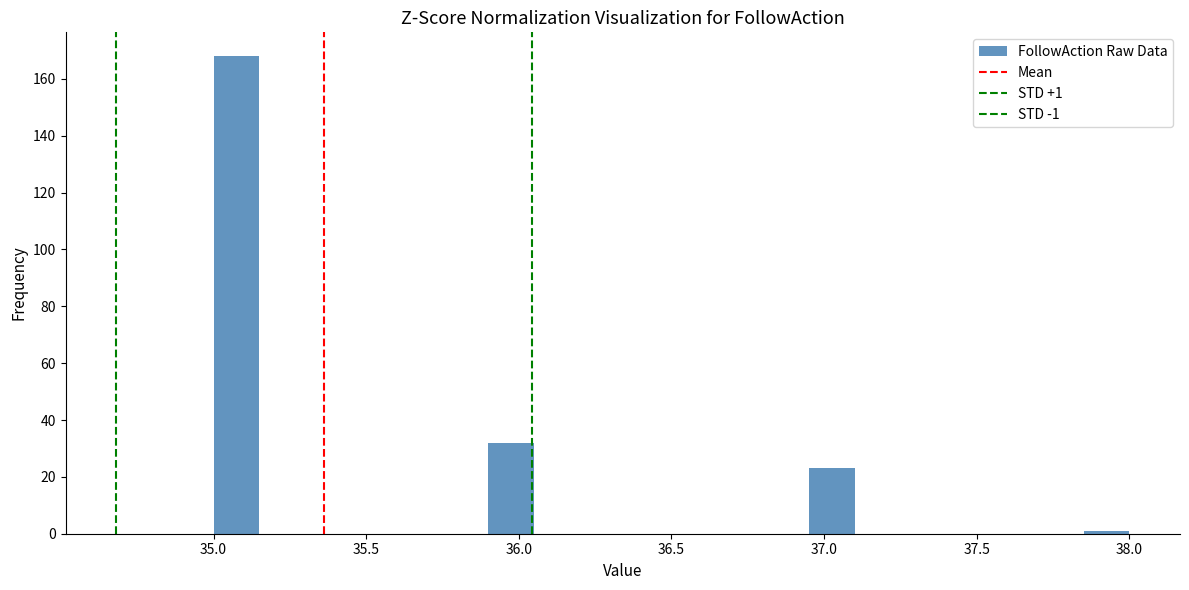

Around what value on the x-axis is the tallest bar? Give the approximate position of its centre, as read against the axis.

35.10